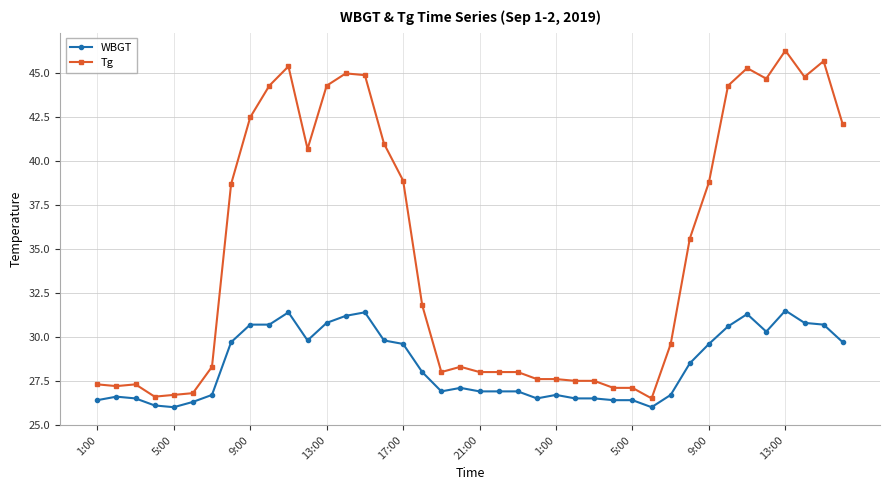

What is the sum of all WBGT values?

1137.1